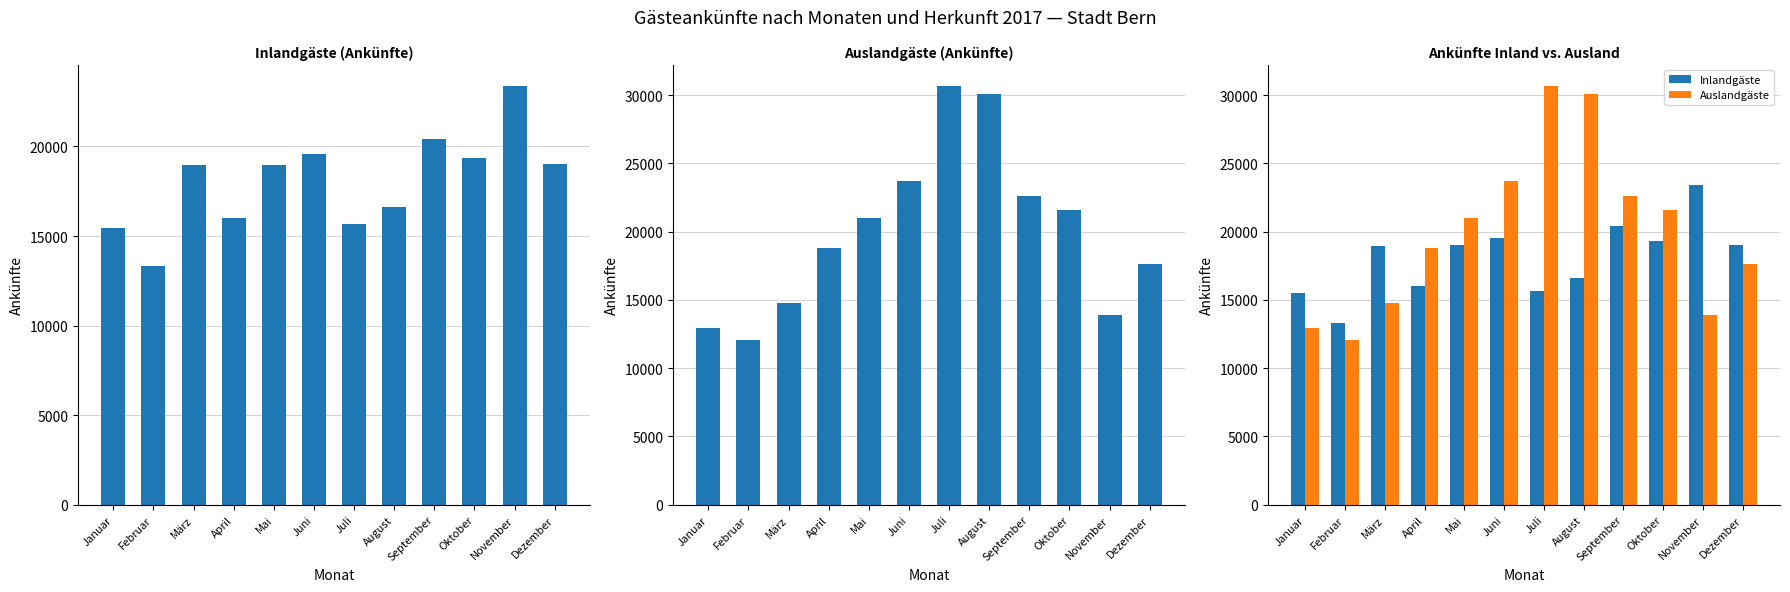

At which label does Inlandgäste reach its peak?

November